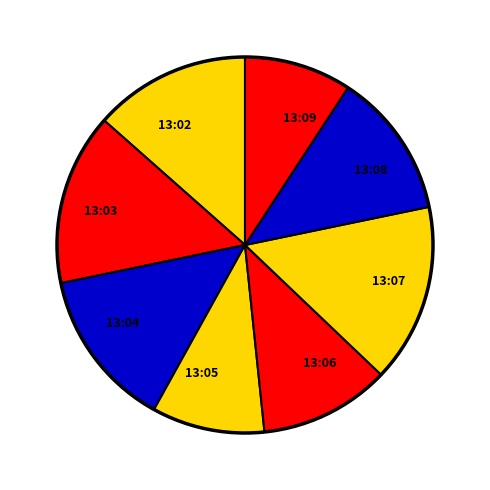

True or false: 13:08 accounts for 23% of the total.

False